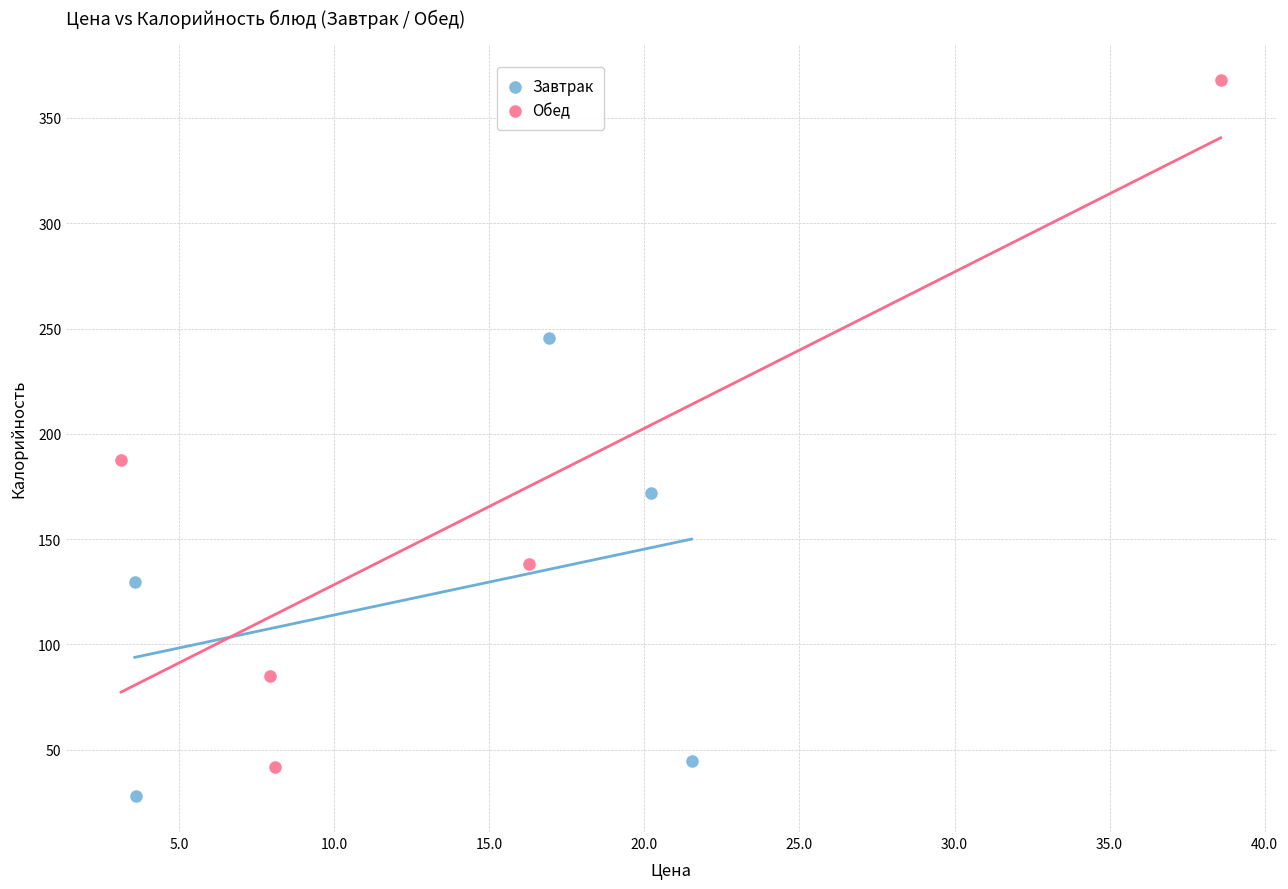

What are all the series names shown in the legend?

Завтрак, Обед